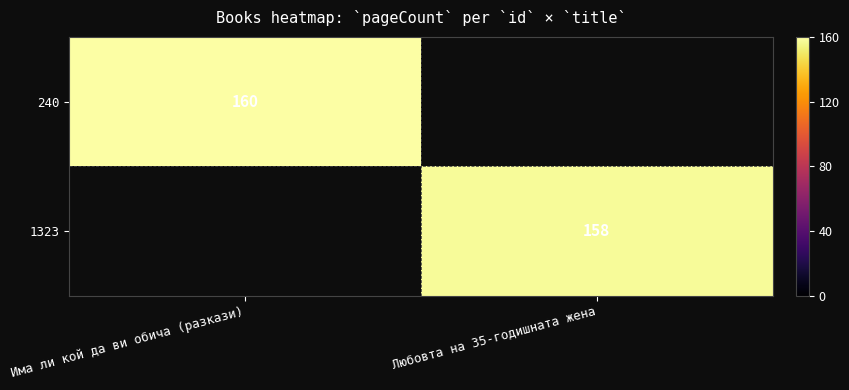

The value of 240 at Има ли кой да ви обича (разкази) is 160. True or false?

True